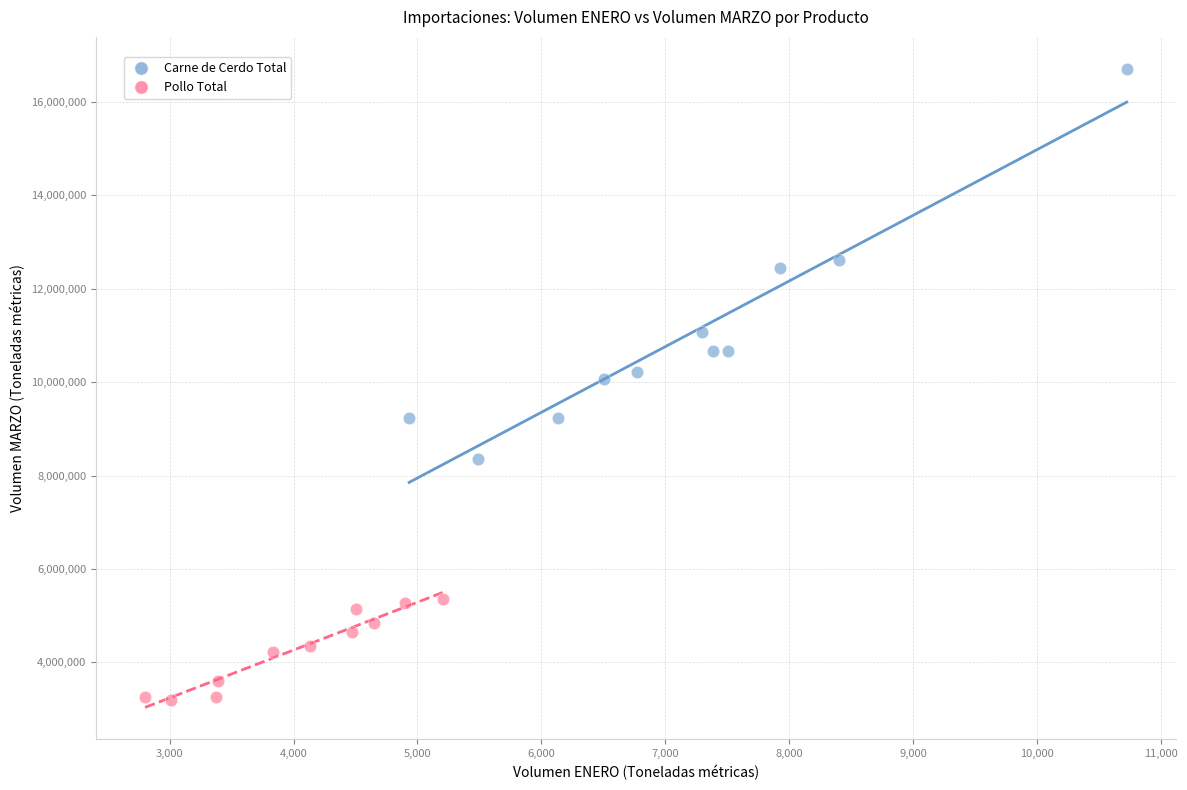

Which series has the largest Y range (max minus min)?

Carne de Cerdo Total